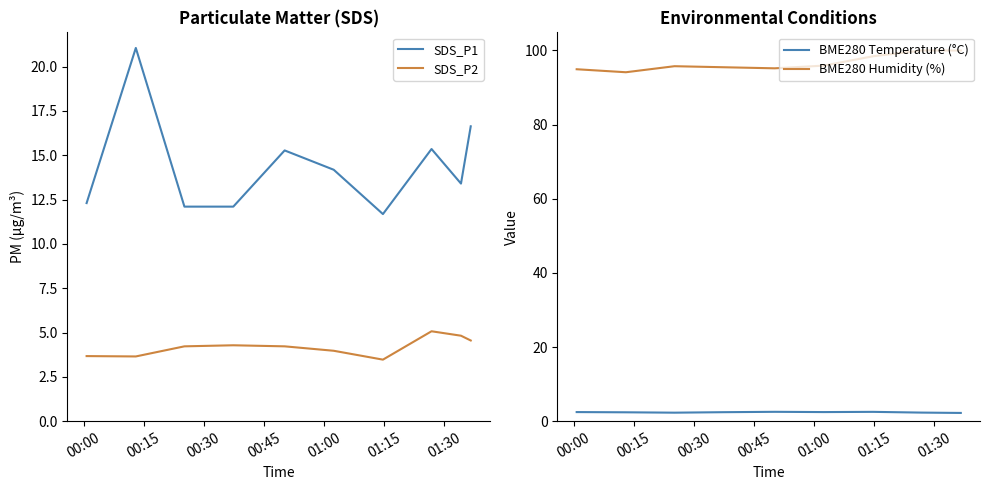

True or false: SDS_P2 and SDS_P1 cross at least once.

False